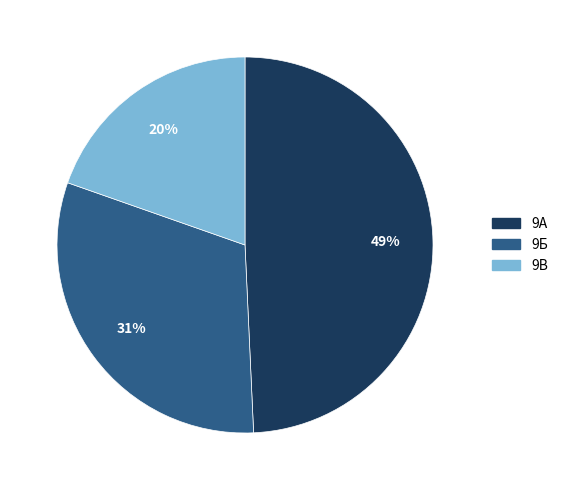

To the nearest percent, what is the average slice percentage?

33%